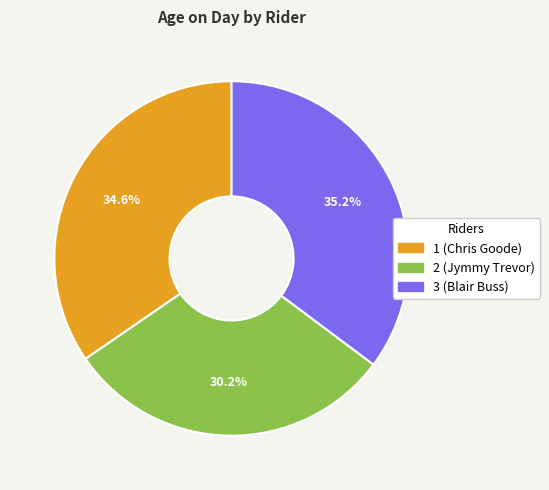

Approximately how many times larger is the value at 2 (Jymmy Trevor) compared to 3 (Blair Buss)?

0.9